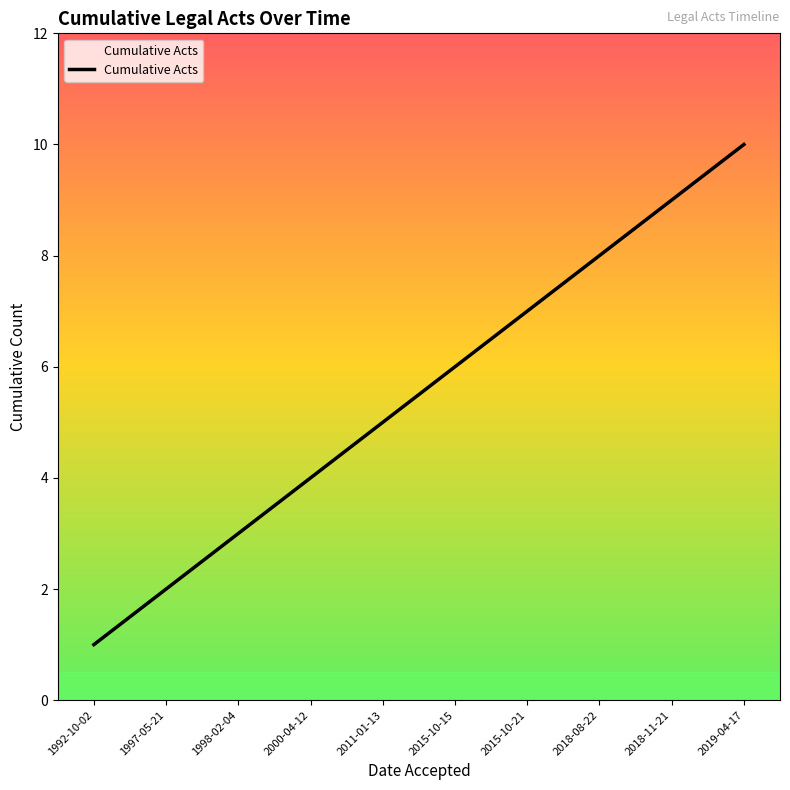

List the labels in order of value, smallest first.

1992-10-02, 1997-05-21, 1998-02-04, 2000-04-12, 2011-01-13, 2015-10-15, 2015-10-21, 2018-08-22, 2018-11-21, 2019-04-17